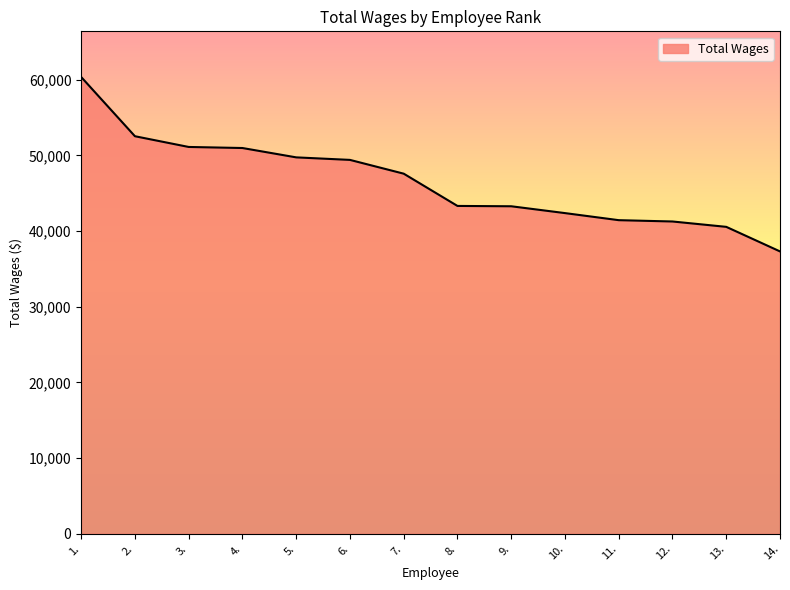

What is the minimum value shown in the chart?

37315